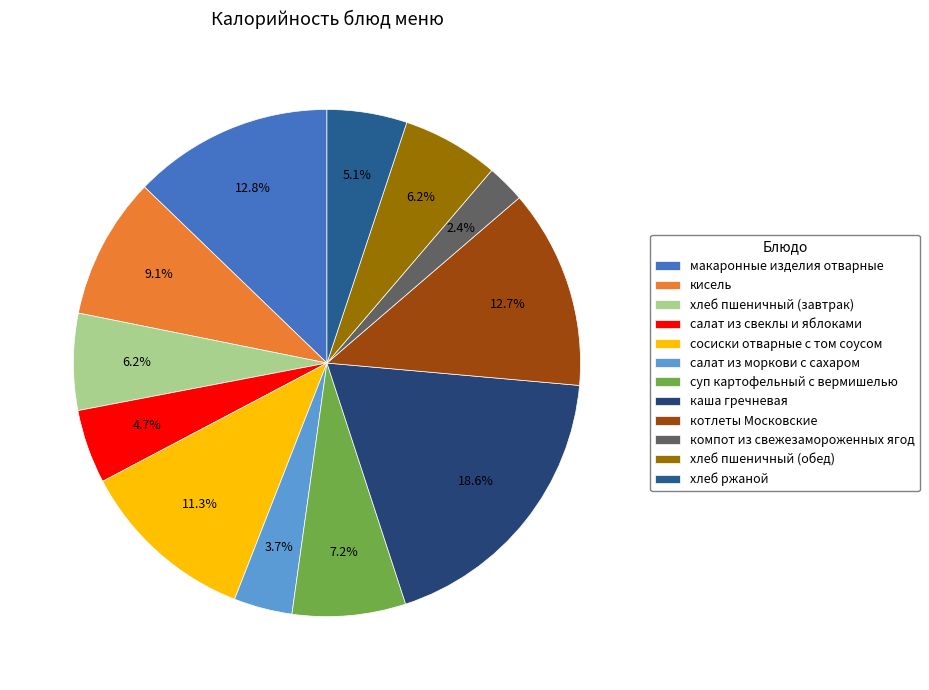

To the nearest percent, what percentage of the pie is макаронные изделия отварные?

13%